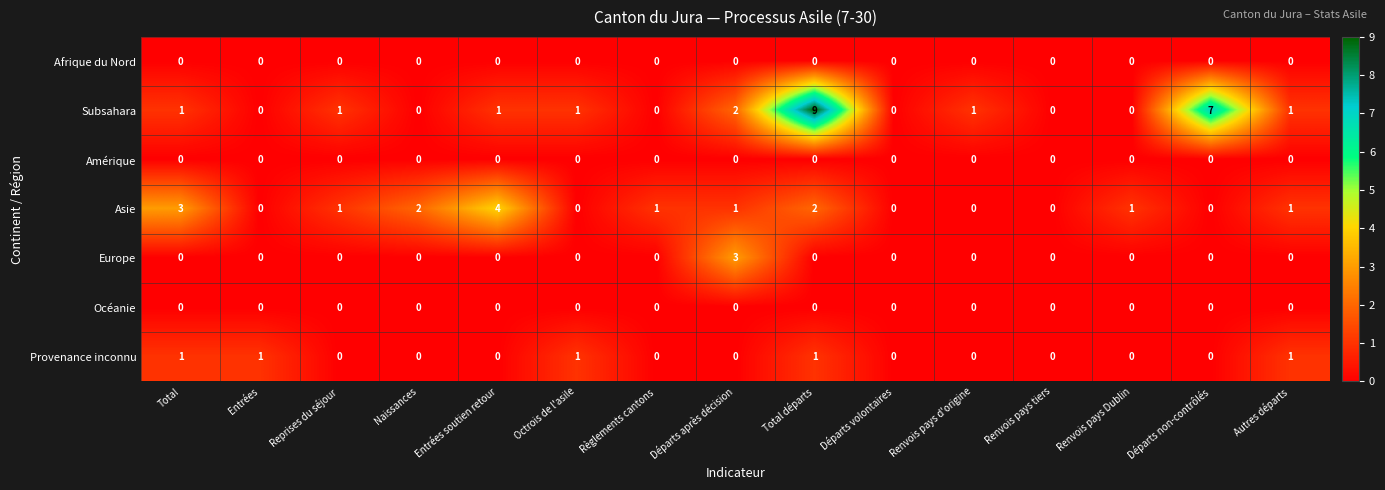

Which series has the largest range (max minus min)?

Subsahara